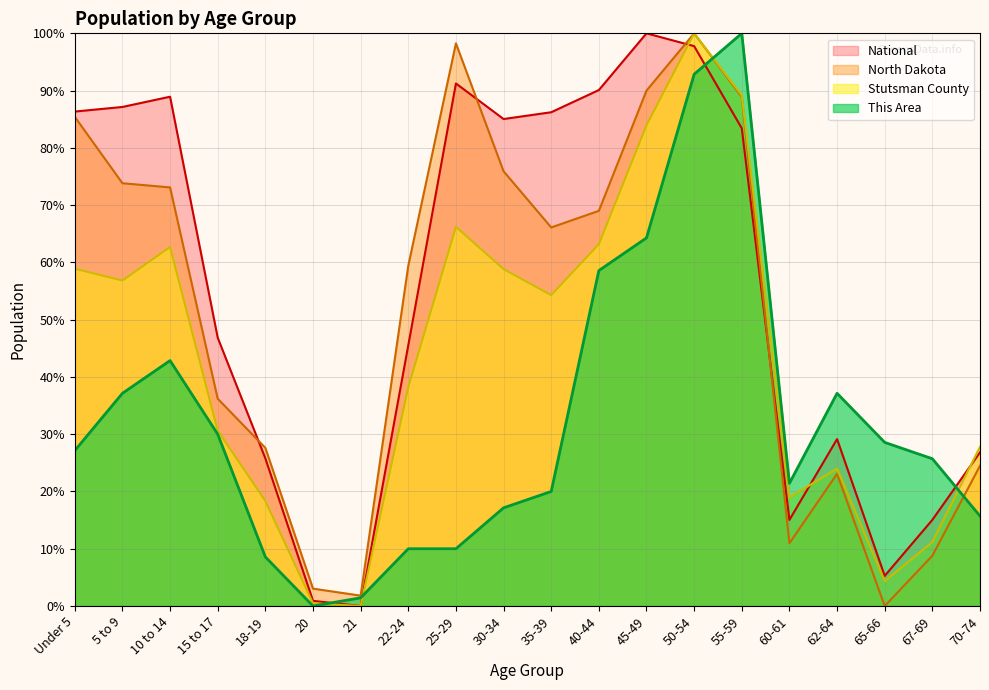

True or false: National and Stutsman County cross at least once.

True